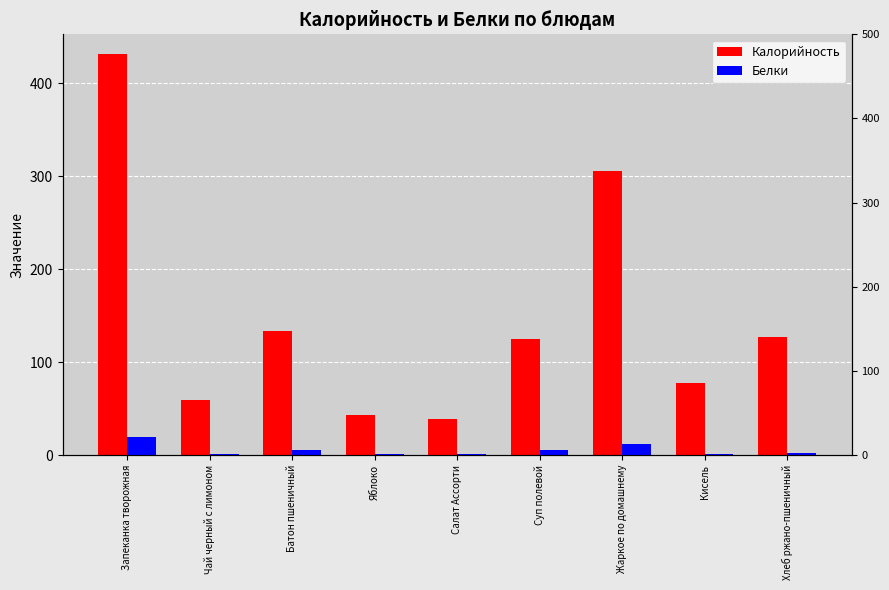

What is the label of the 7th bar from the right?

Батон пшеничный